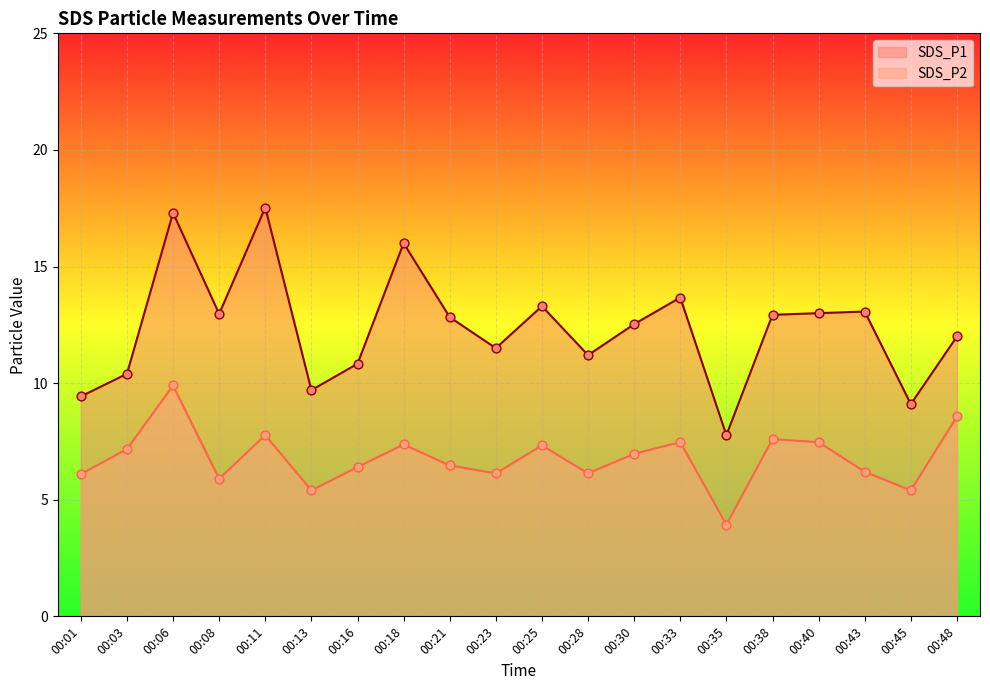

At which category is the sum across all series the highest?

00:06